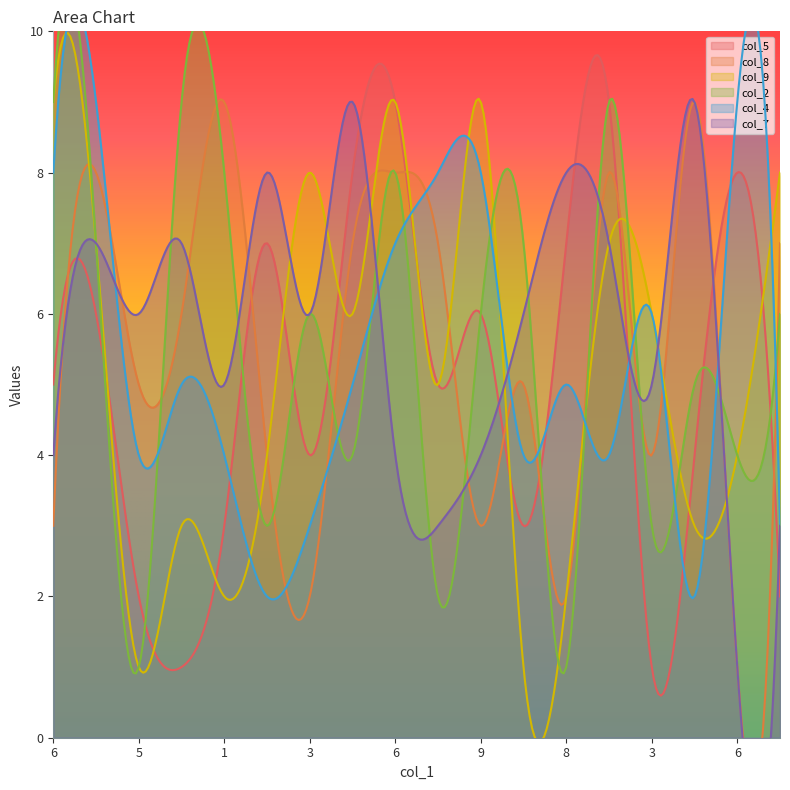

Reading left to right, list all the values displayed in this chart.

col_5: 6=5	9=6	5=2	8=1	1=3	7=7	3=4	4=8	6=9	4=5	9=6	2=3	8=7	5=9	3=1	7=4	6=8	1=2
col_8: 6=3	9=8	5=5	8=6	1=9	7=4	3=2	4=7	6=8	4=7	9=3	2=5	8=2	5=8	3=4	7=9	6=1	1=7
col_9: 6=9	9=7	5=1	8=3	1=2	7=4	3=8	4=6	6=9	4=5	9=9	2=1	8=2	5=7	3=6	7=3	6=4	1=8
col_2: 6=9	9=7	5=1	8=9	1=8	7=3	3=6	4=4	6=8	4=2	9=6	2=7	8=1	5=9	3=3	7=5	6=4	1=6
col_4: 6=8	9=9	5=4	8=5	1=4	7=2	3=3	4=5	6=7	4=8	9=8	2=4	8=5	5=4	3=6	7=2	6=9	1=3
col_7: 6=4	9=7	5=6	8=7	1=5	7=8	3=6	4=9	6=4	4=3	9=4	2=6	8=8	5=7	3=5	7=9	6=1	1=3